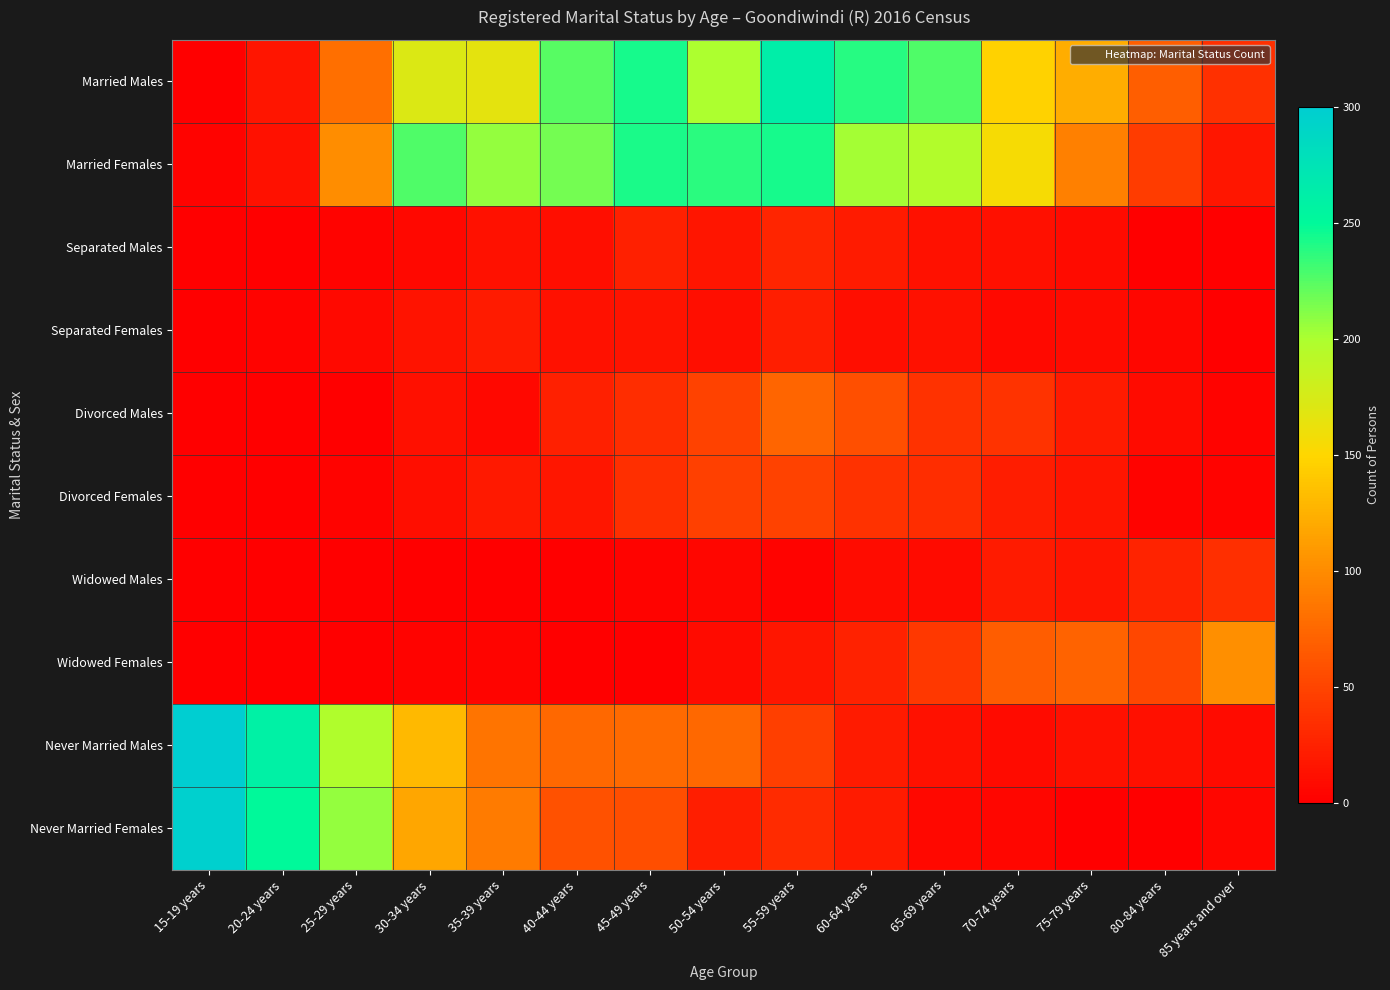

What is the spread (max minus min) of values at 50-54 years?

232